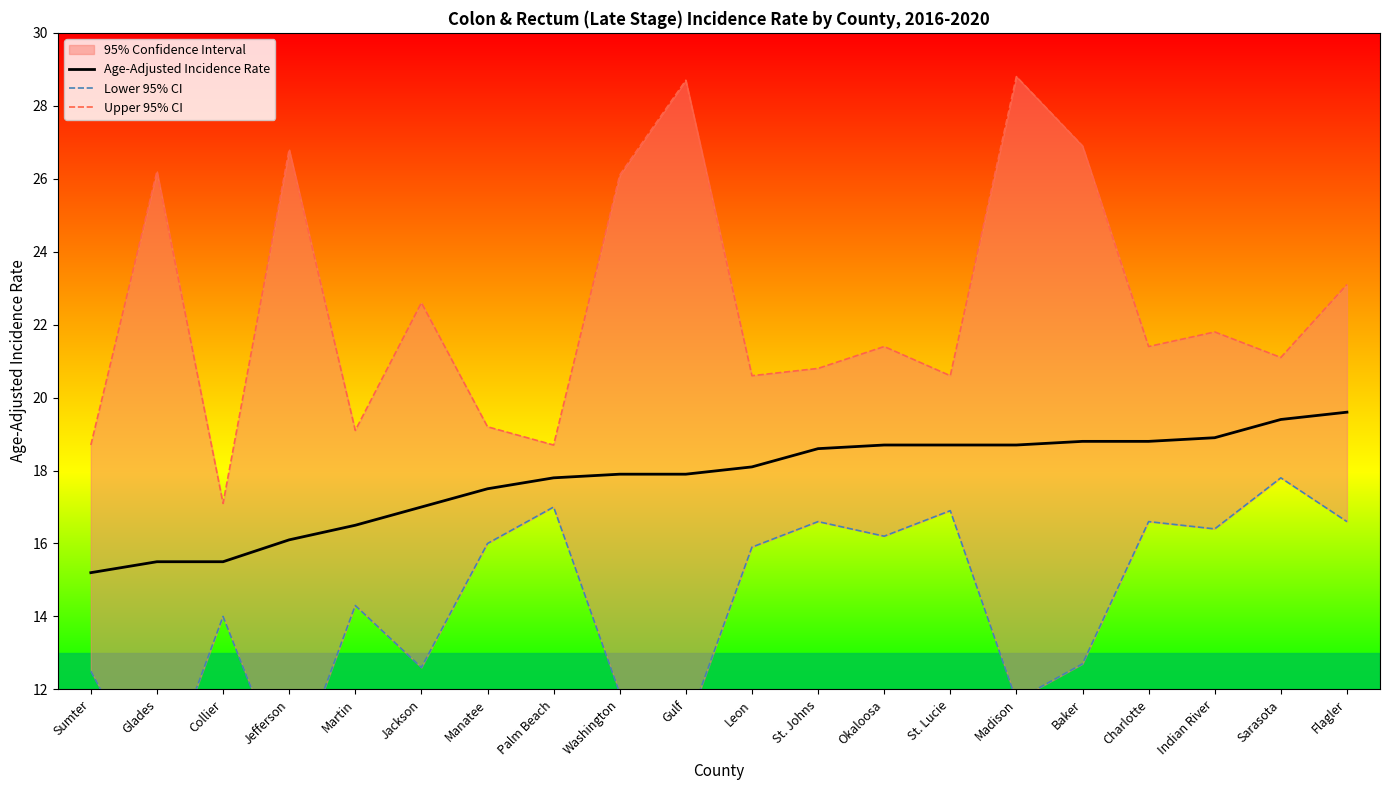

Reading right to left, transcribe all the data shown in this chart.

Age-Adjusted Incidence Rate: 19.6	19.4	18.9	18.8	18.8	18.7	18.7	18.7	18.6	18.1	17.9	17.9	17.8	17.5	17.0	16.5	16.1	15.5	15.5	15.2
Lower 95% CI: 16.6	17.8	16.4	16.6	12.7	11.7	16.9	16.2	16.6	15.9	10.9	11.9	17.0	16.0	12.6	14.3	9.4	14.0	9.1	12.5
Upper 95% CI: 23.1	21.1	21.8	21.4	26.9	28.8	20.6	21.4	20.8	20.6	28.7	26.1	18.7	19.2	22.6	19.1	26.8	17.1	26.2	18.7